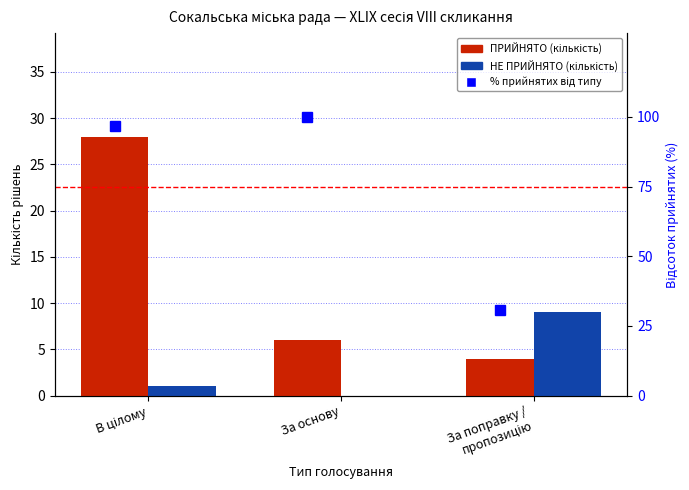

How many values in the ПРИЙНЯТО series are below 6?

1